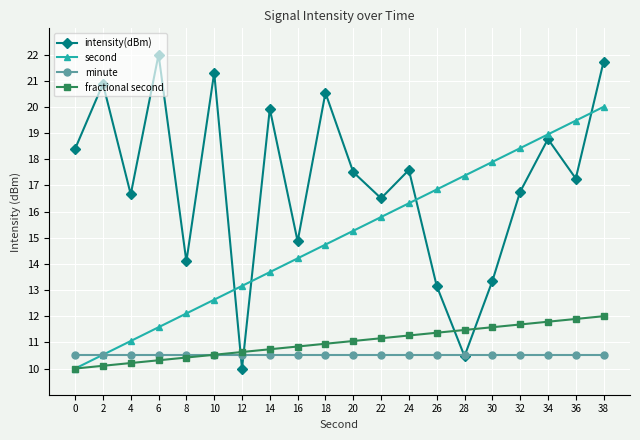

At which category does the chart reach its peak across all series?

6